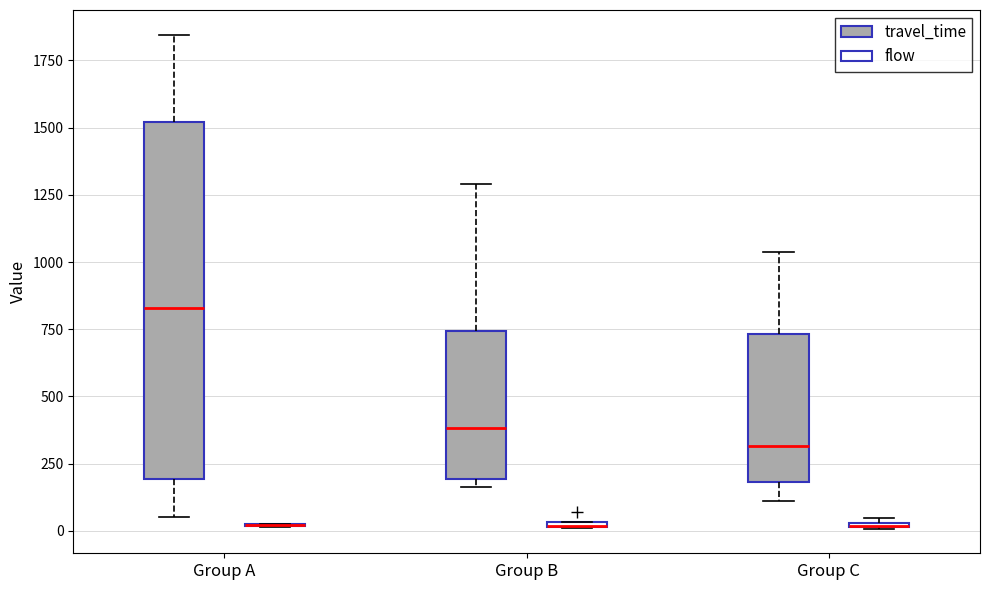

Where is the lower edge of the box for Group C (flow) on the y-axis? The values are not printed on the chart, so give them approximately, as read against the axis.

0